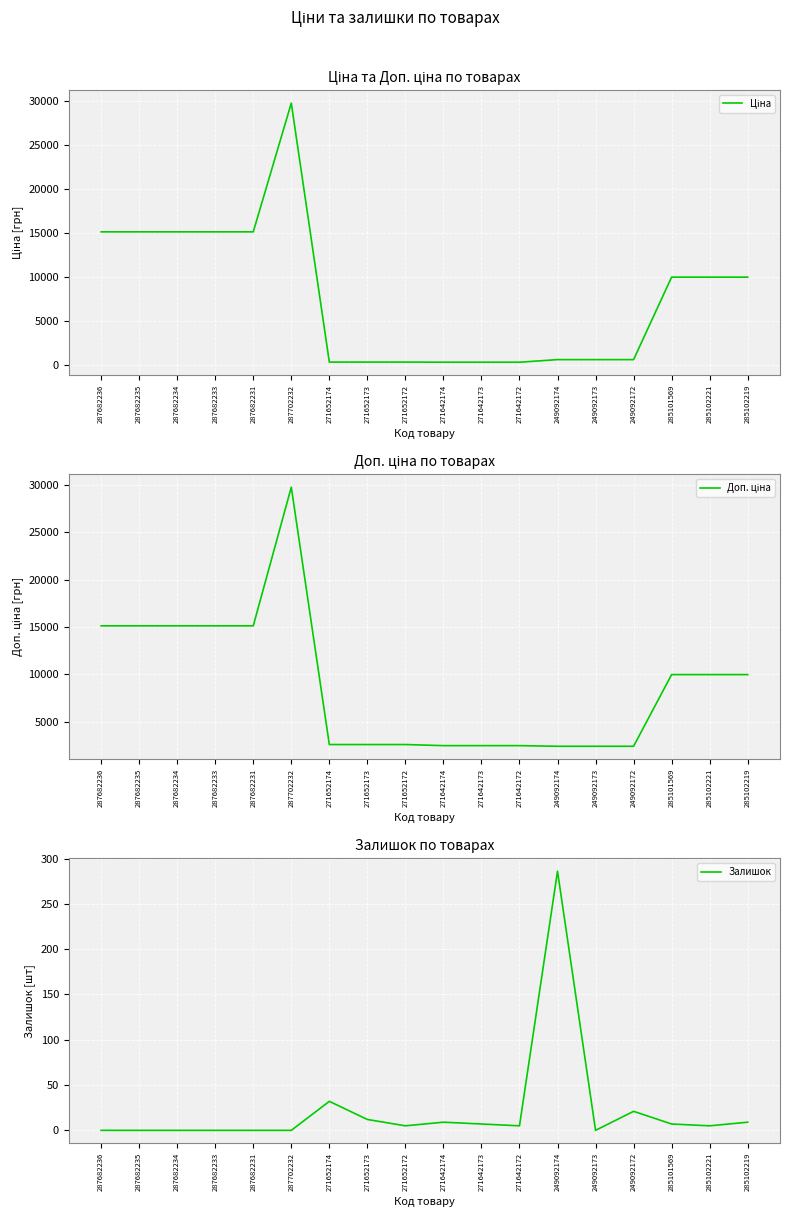

What is the spread (max minus min) of values at 271642172?

2477.4